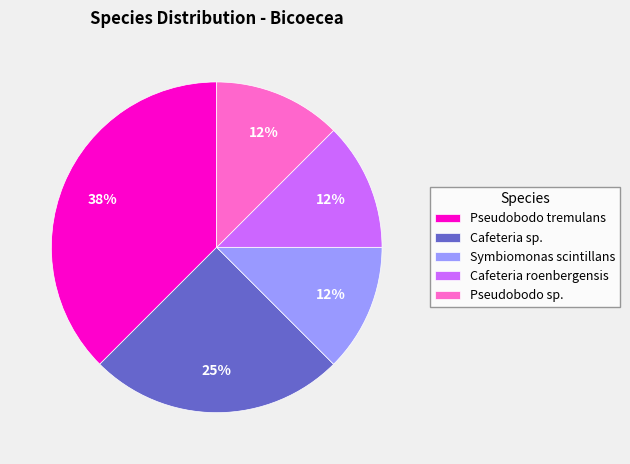

Which slice is the largest?

Pseudobodo tremulans